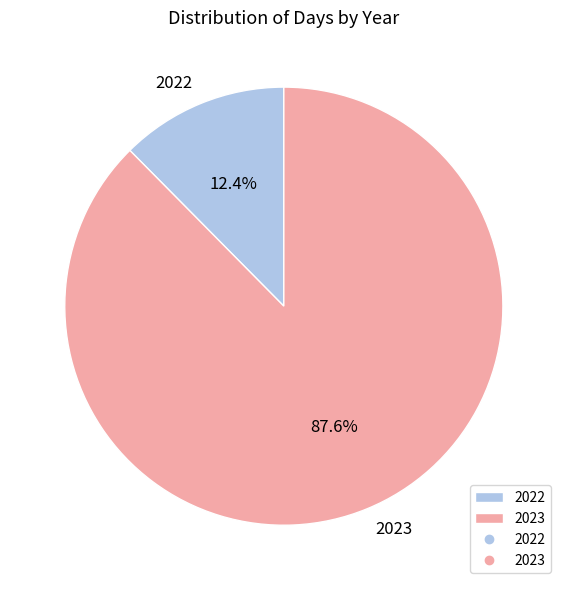

To the nearest percent, what is the difference between the 2022 and 2023 slice percentages?

75%